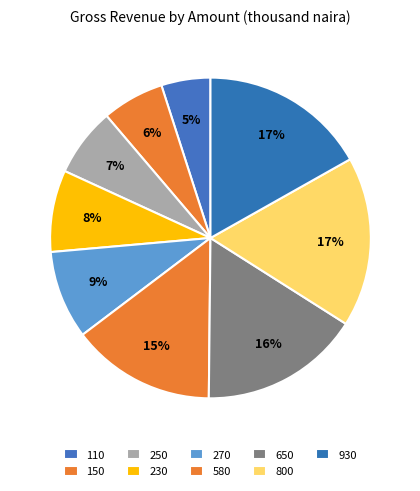

How many slices are in this pie chart?

9